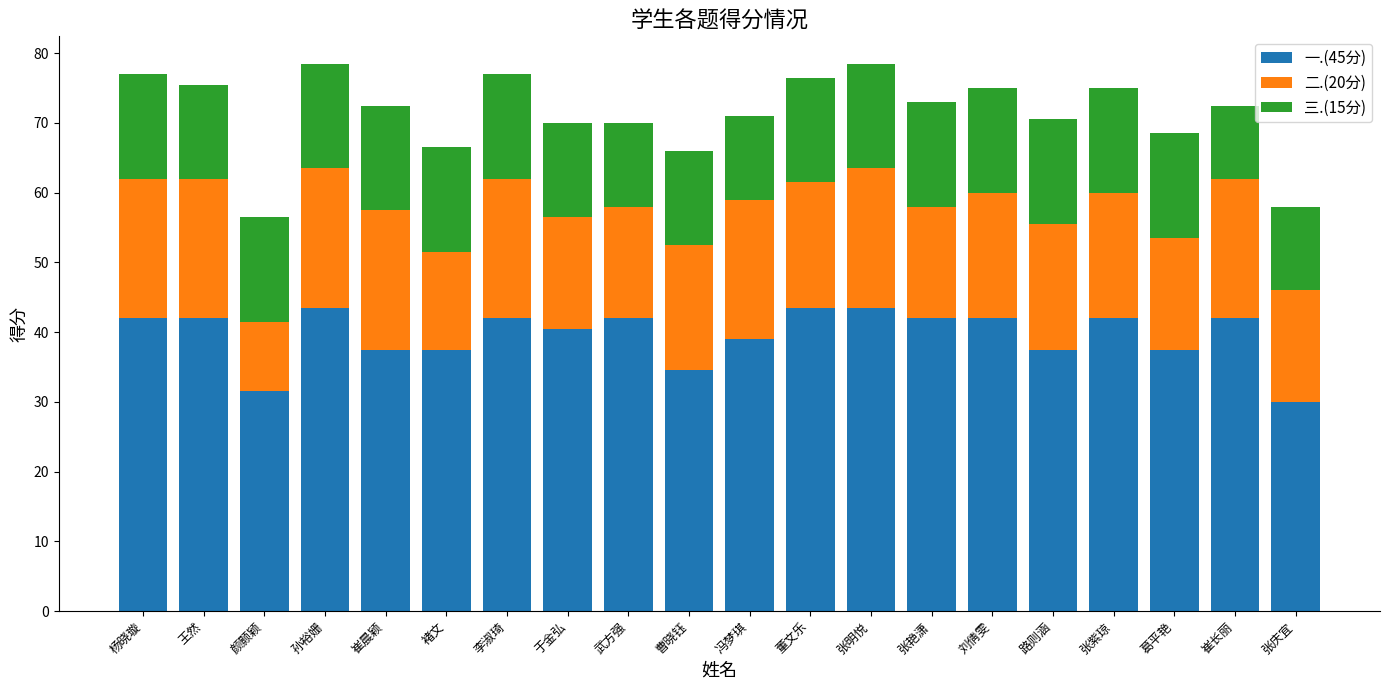

What is the sum of the 一.(45分) values at 路则涵 and 孙裕姗?

81.0